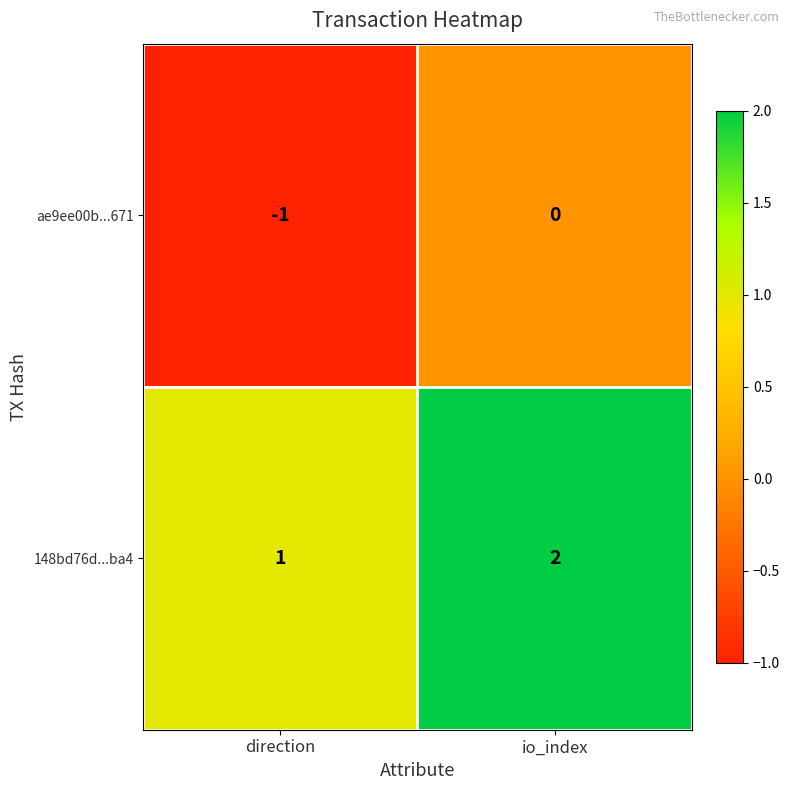

List the series in order of their overall mean, lowest first.

ae9ee00b...671, 148bd76d...ba4